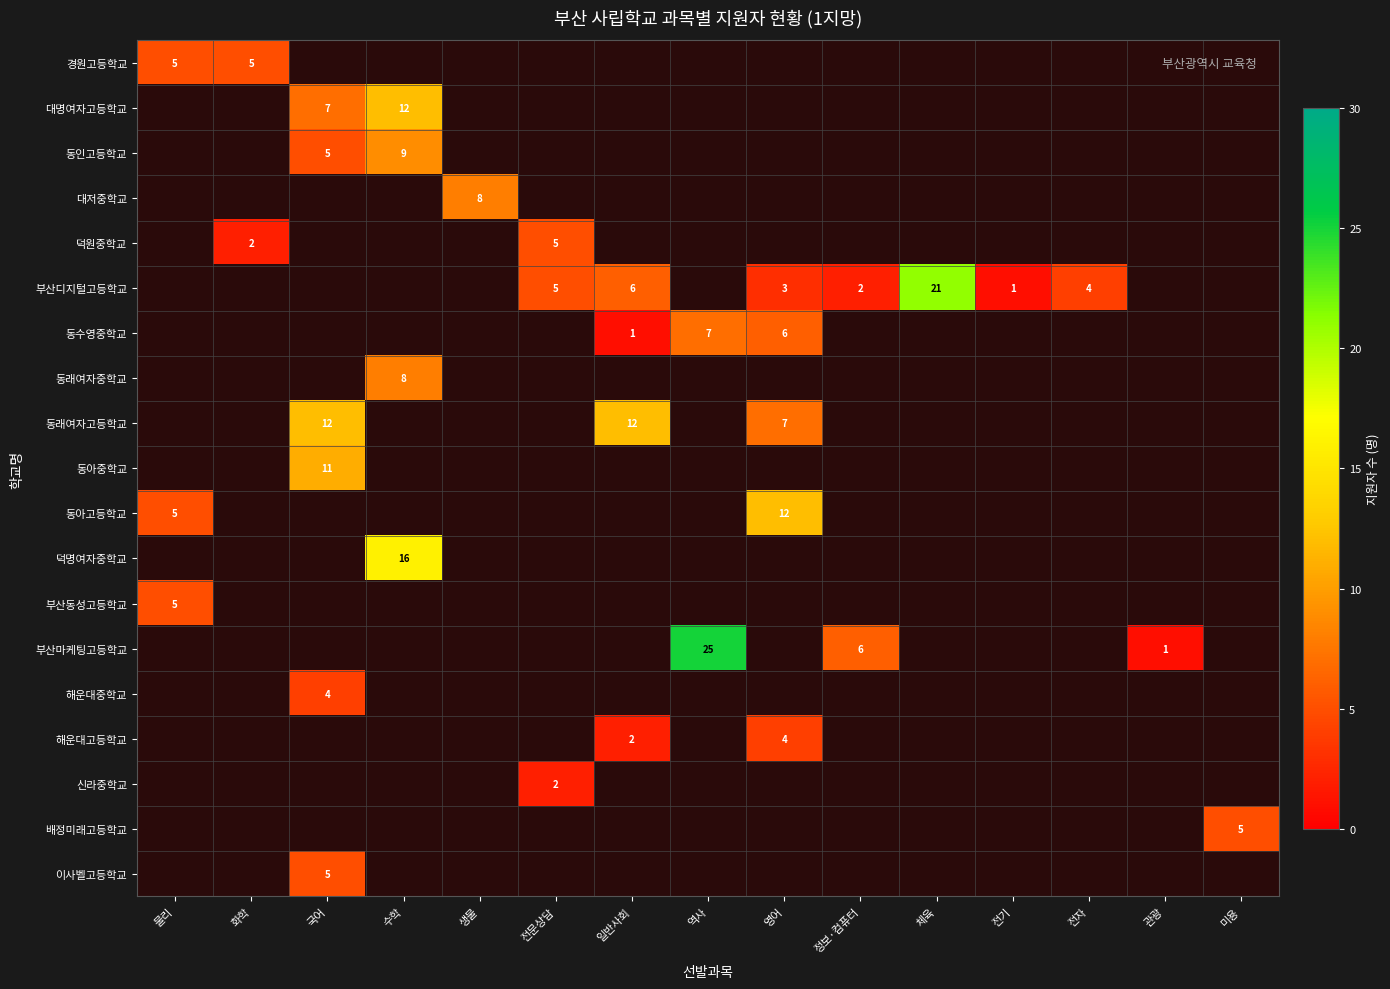

How many data points does each series have?

15